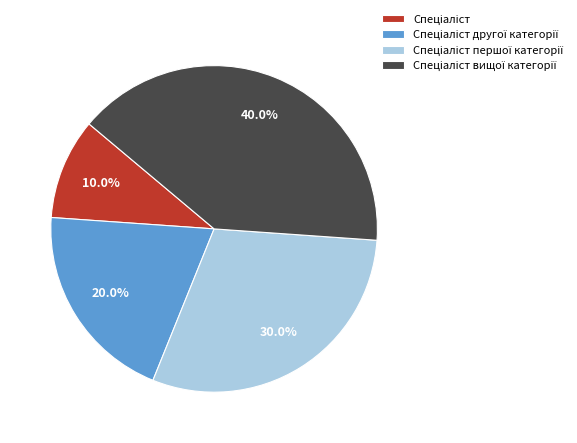

Is there a majority slice in this chart?

No